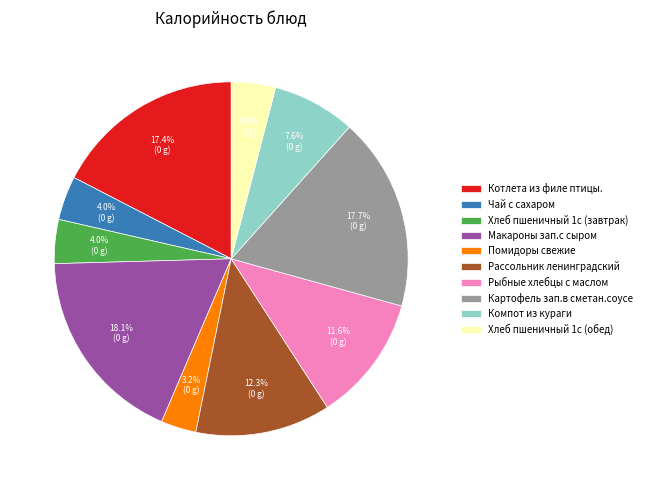

Is there a majority slice in this chart?

No